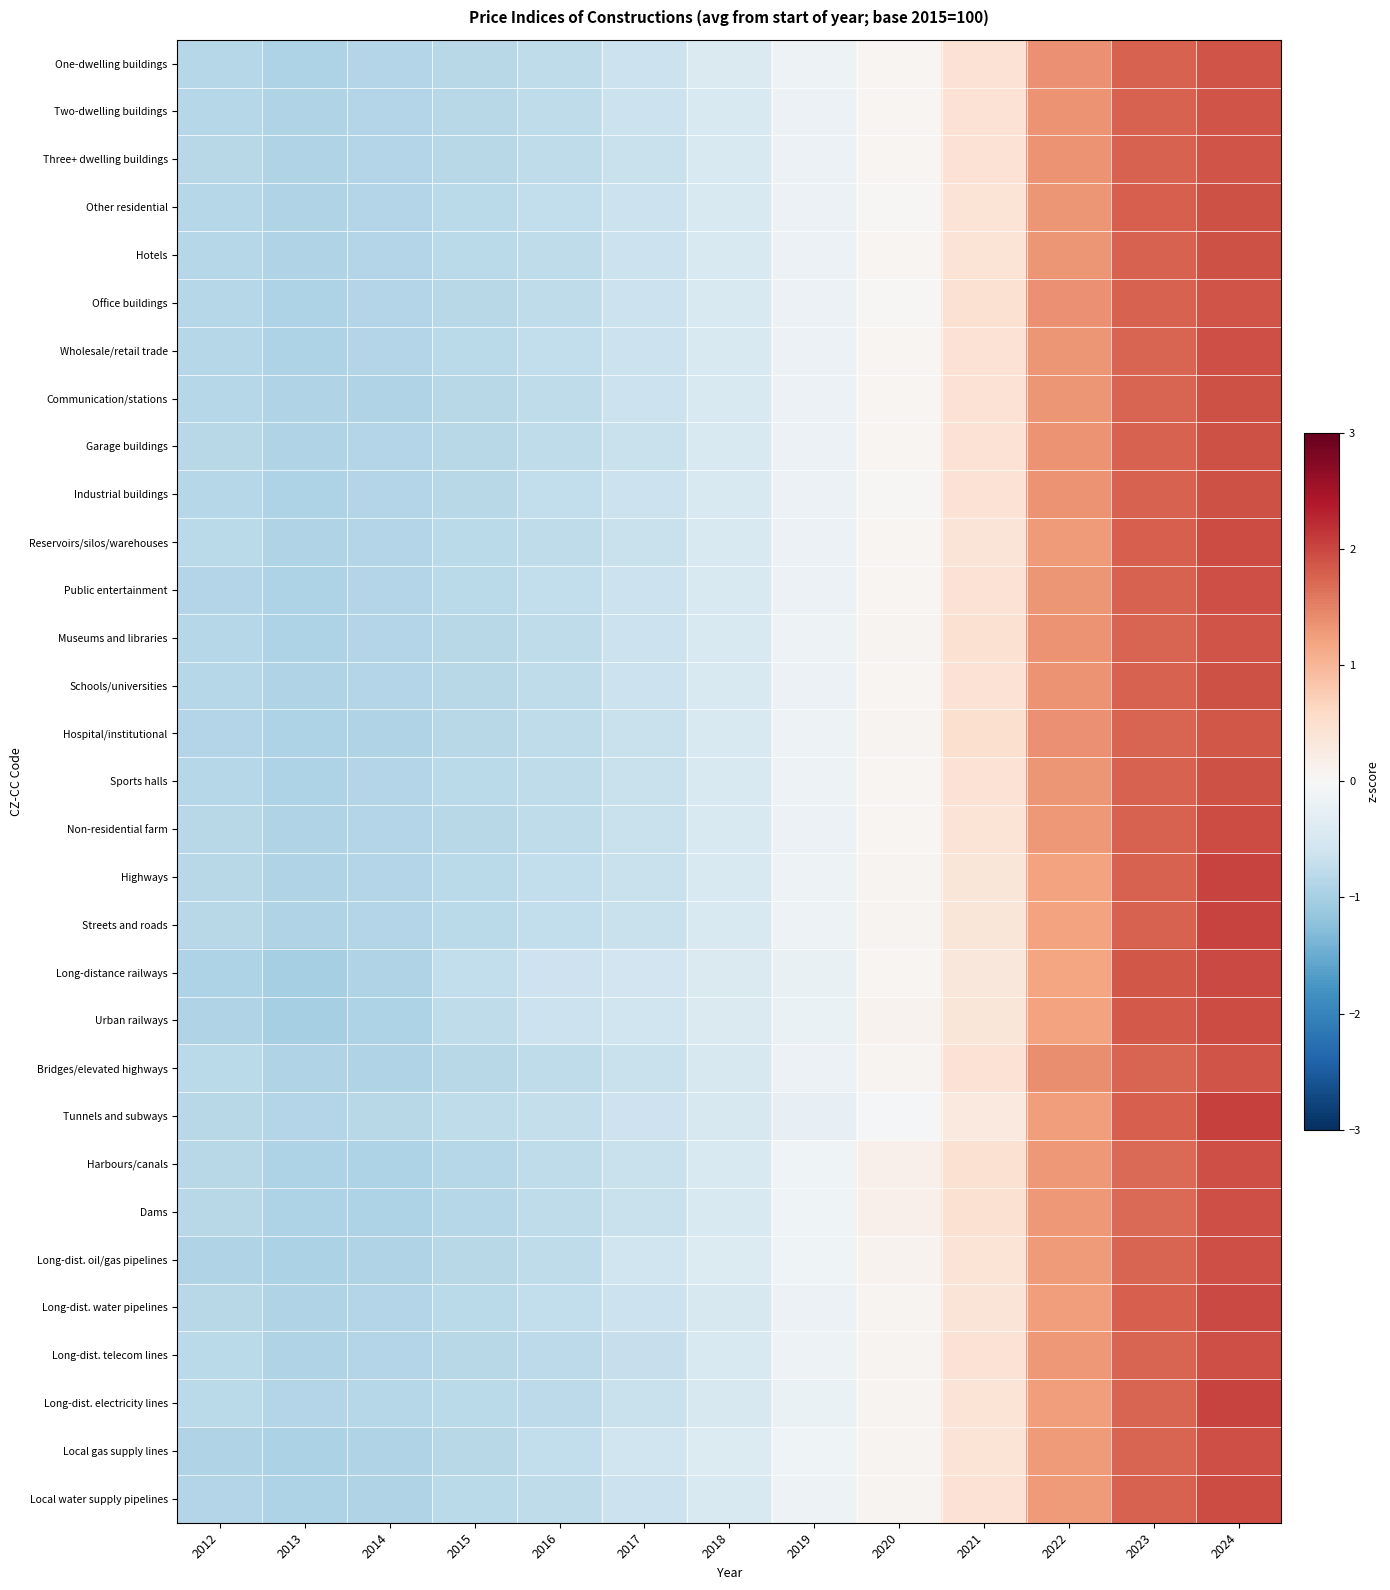

At how many categories does at least one series exceed 1?

3